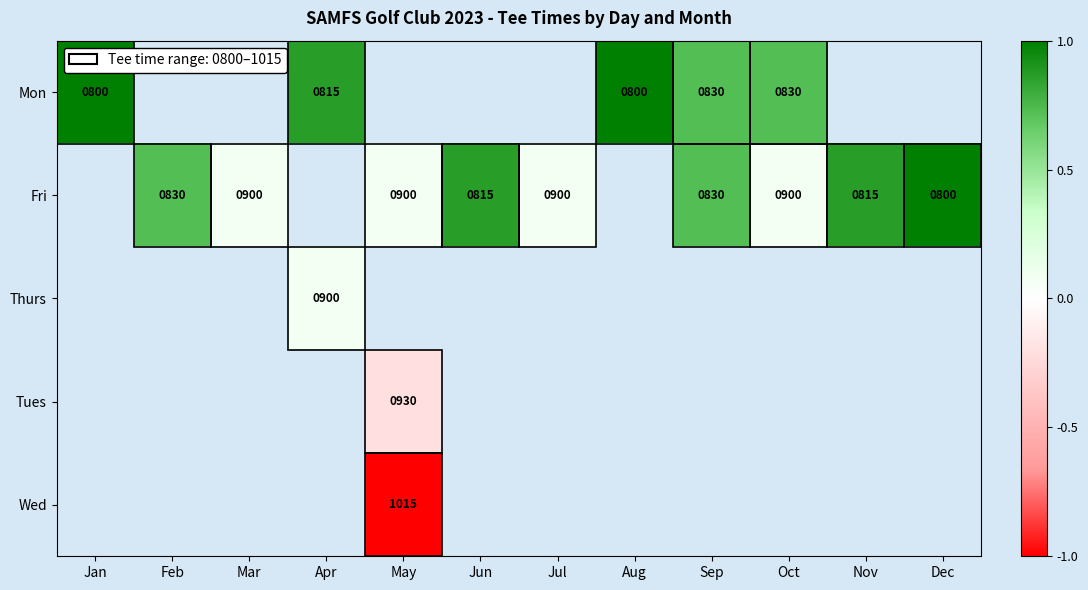

What is the minimum value shown in the chart?

-1.0